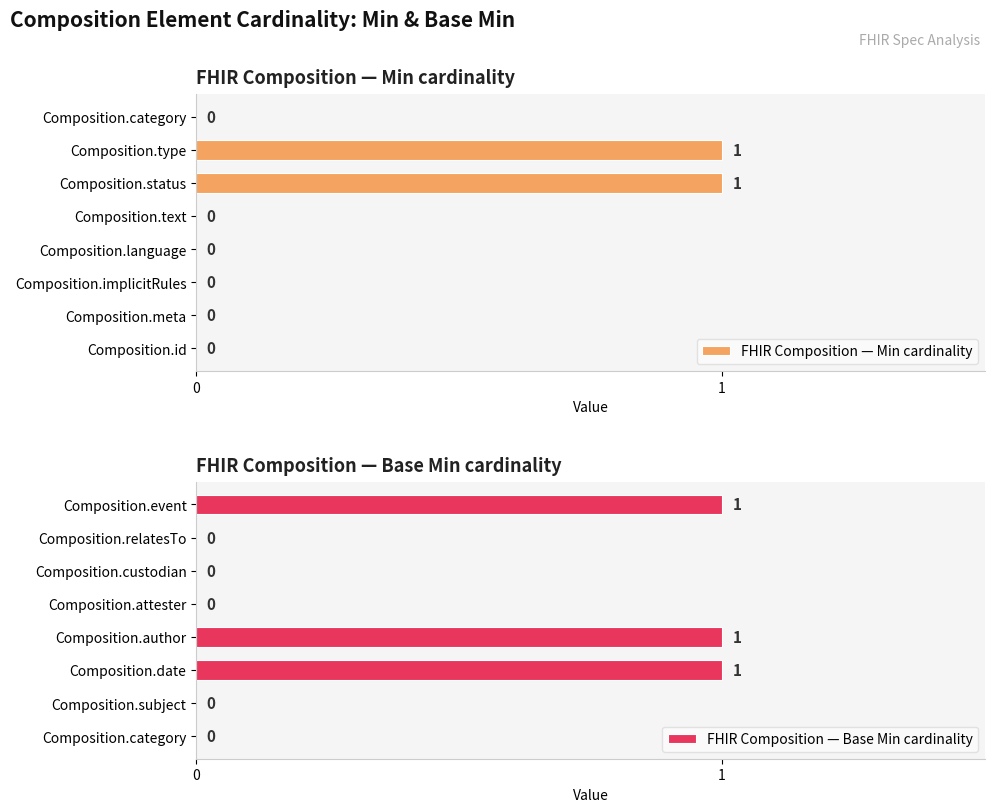

Are the bars grouped side by side (vs. stacked)?

Yes